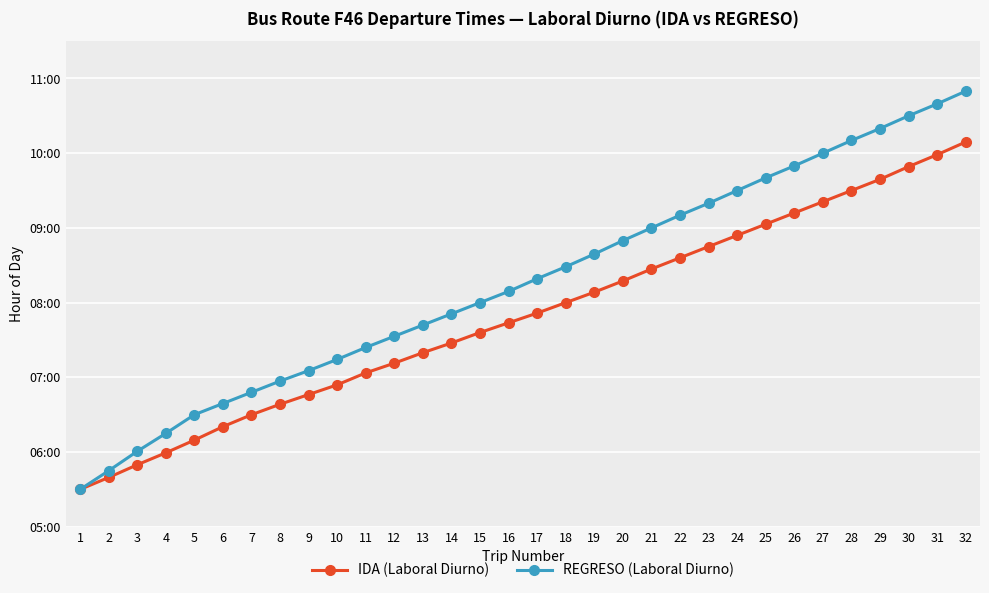

What is the value of the REGRESO (Laboral Diurno) point at the 11th from the left?

7.4